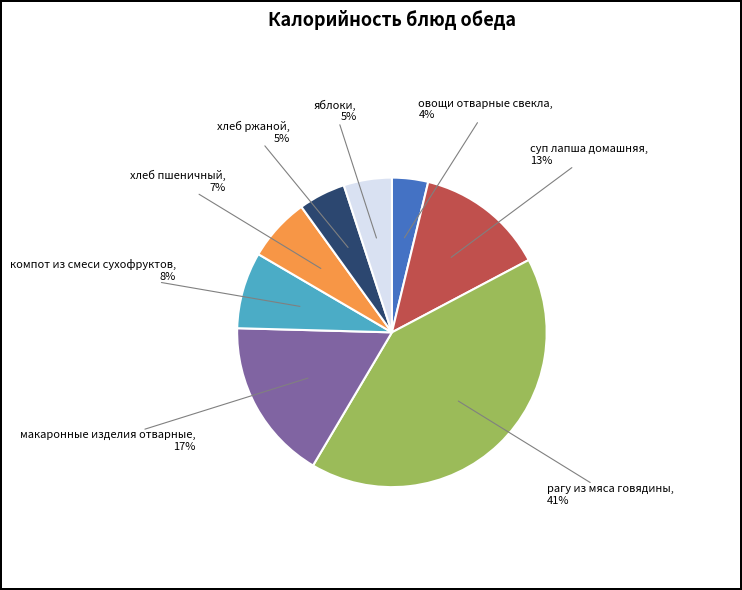

True or false: суп лапша домашняя accounts for 13% of the total.

True